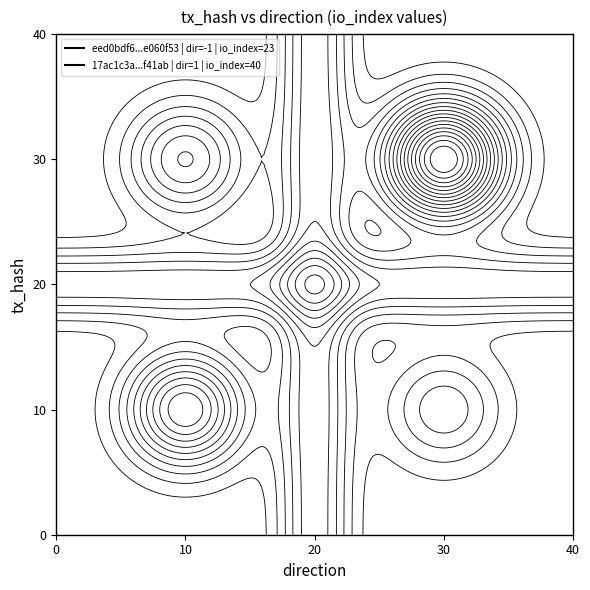

What is the difference between the highest and lowest values at direction?

2